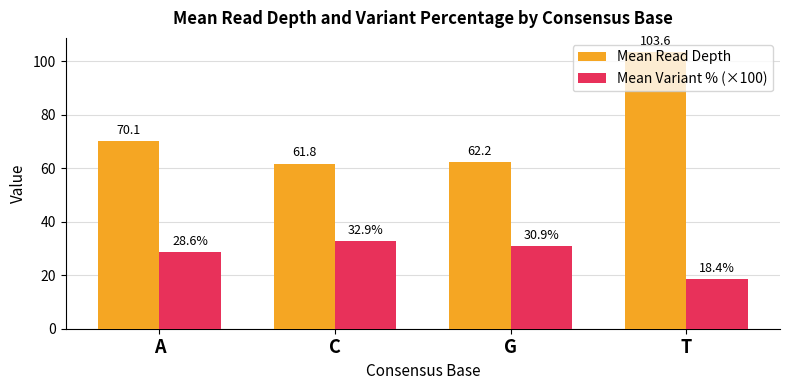

At which label does Mean Variant % (×100) first exceed 30?

C